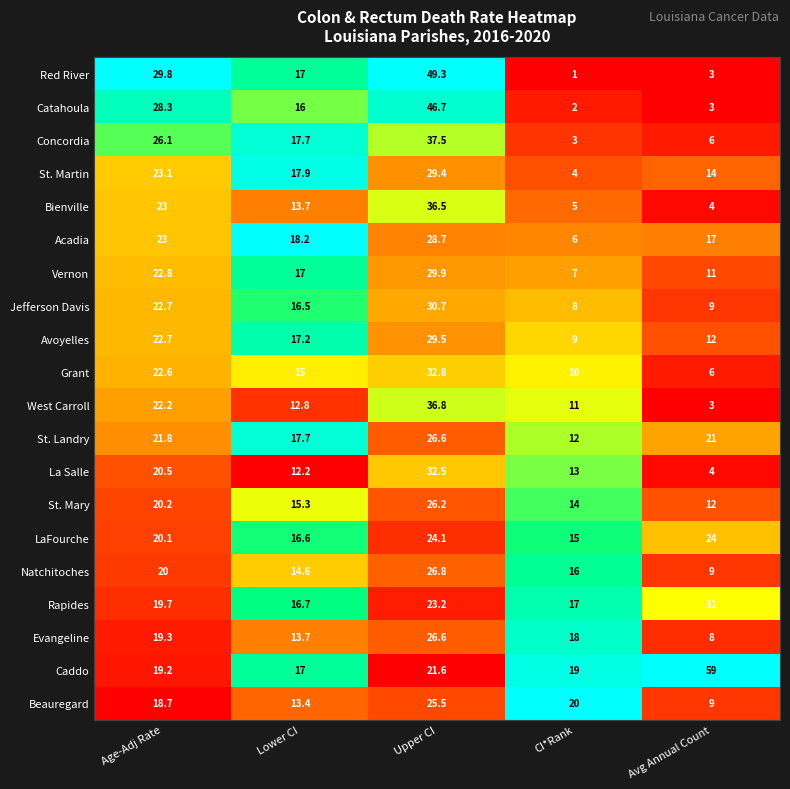

What is the smallest value displayed?

1.0